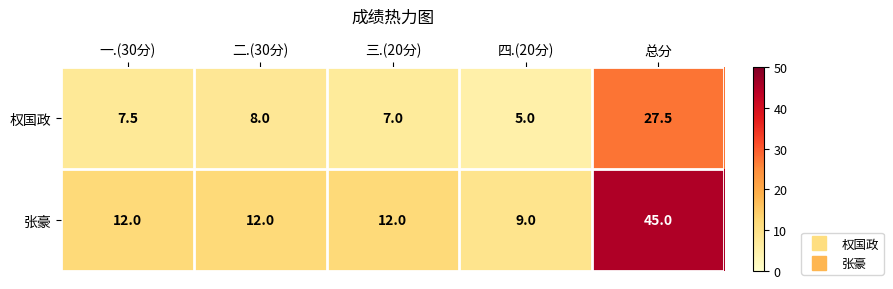

Count the number of categories in the chart.

5